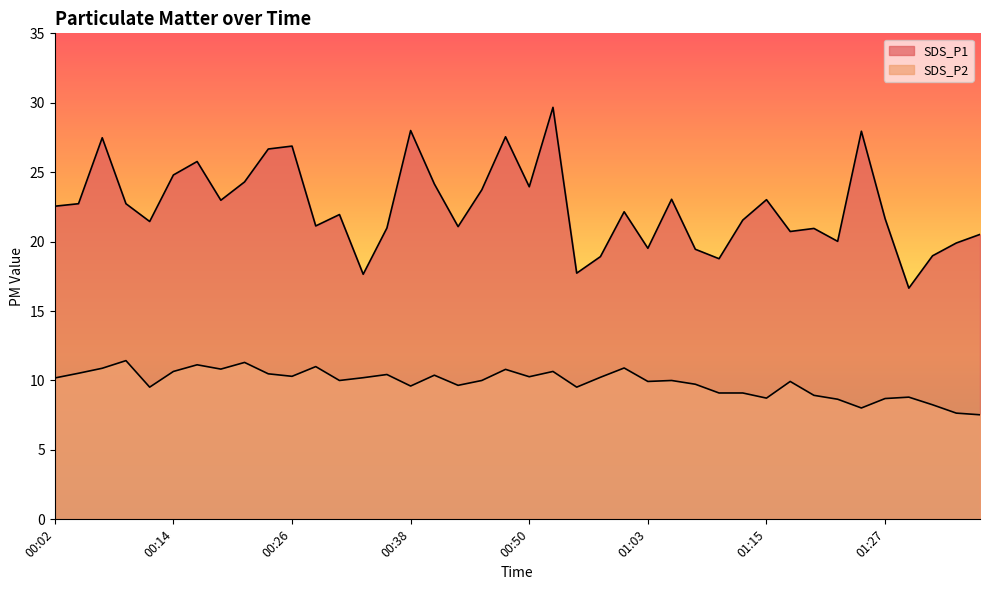

The value of SDS_P2 at 01:03 is 6.9. True or false?

False